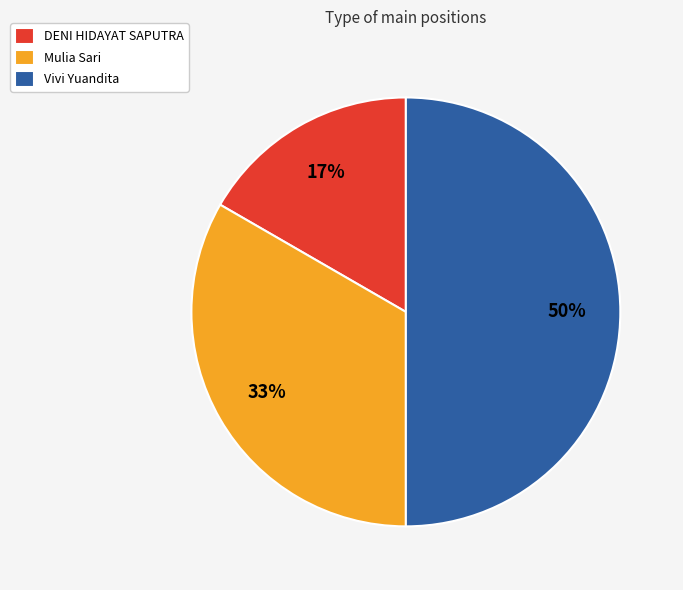

Which has a higher value, Vivi Yuandita or DENI HIDAYAT SAPUTRA?

Vivi Yuandita